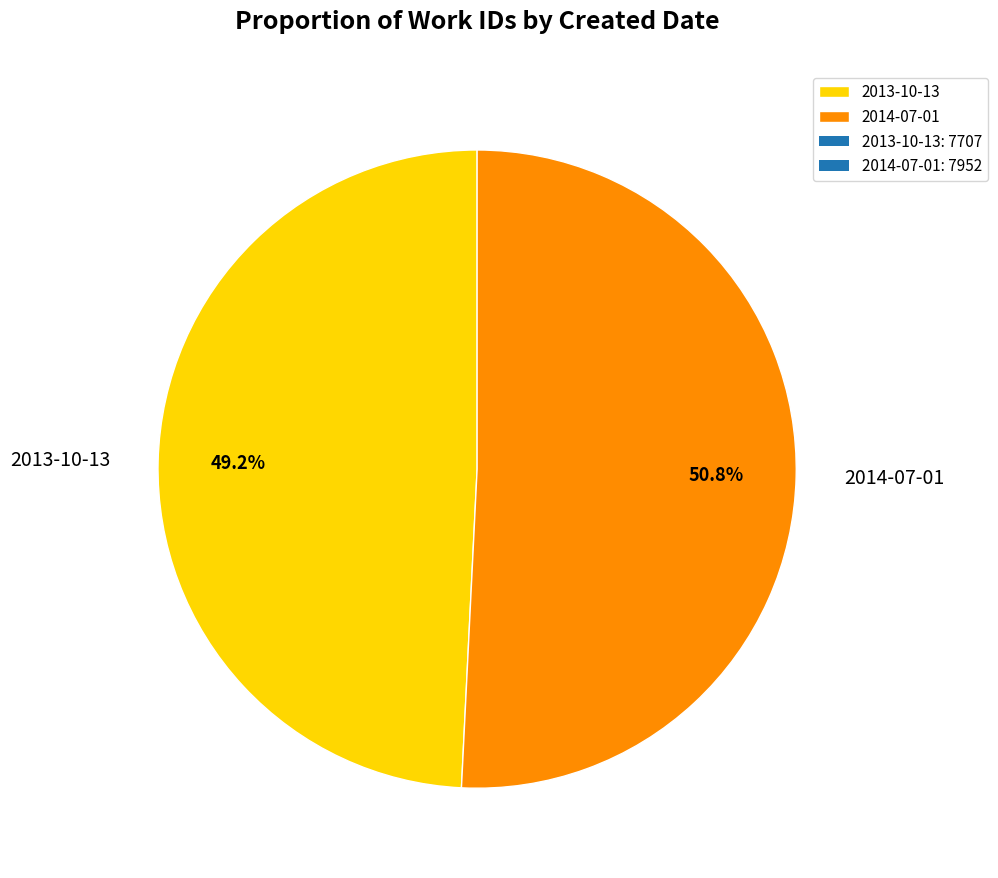

To the nearest percent, what is the average slice percentage?

50%